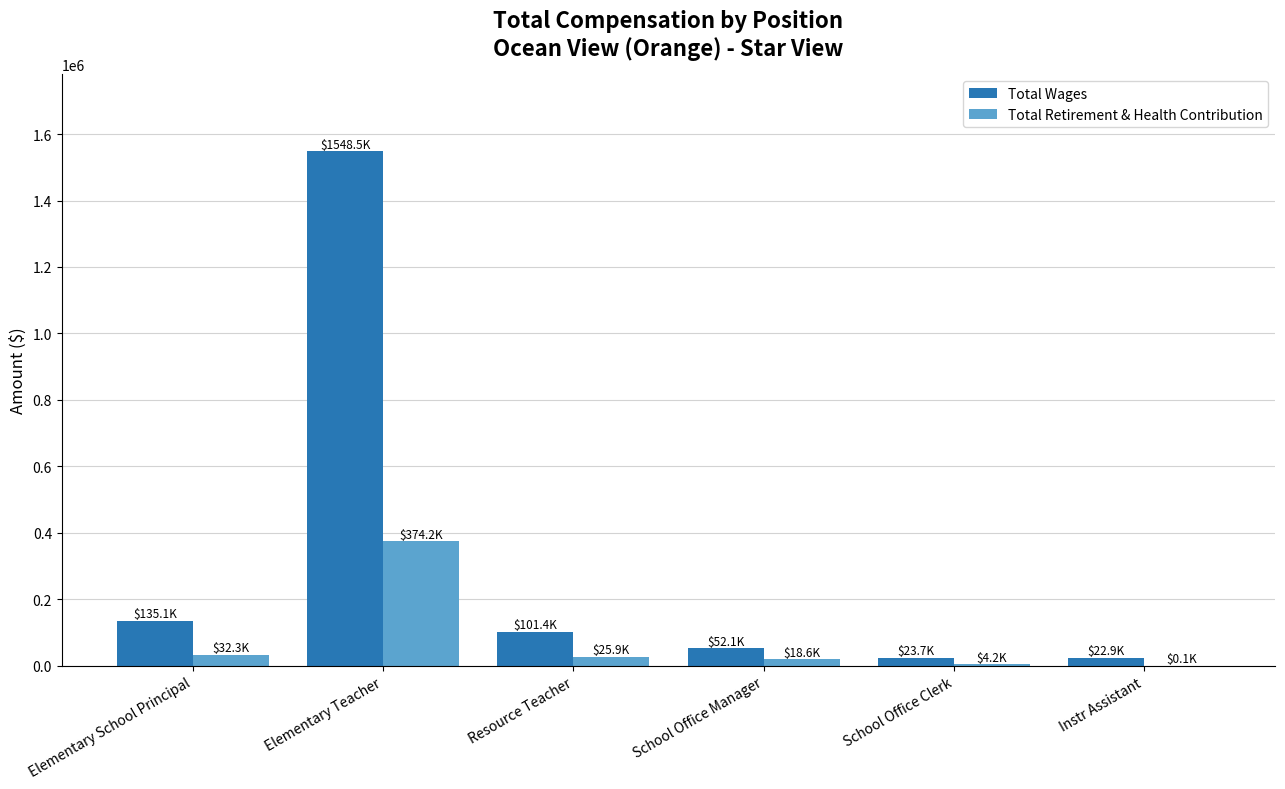

What value does the Total Retirement & Health Contribution series have at Elementary Teacher?

374216